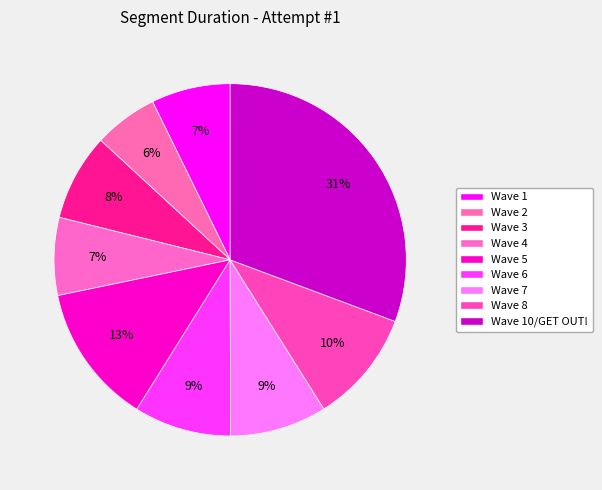

How many segments does this pie chart have?

9